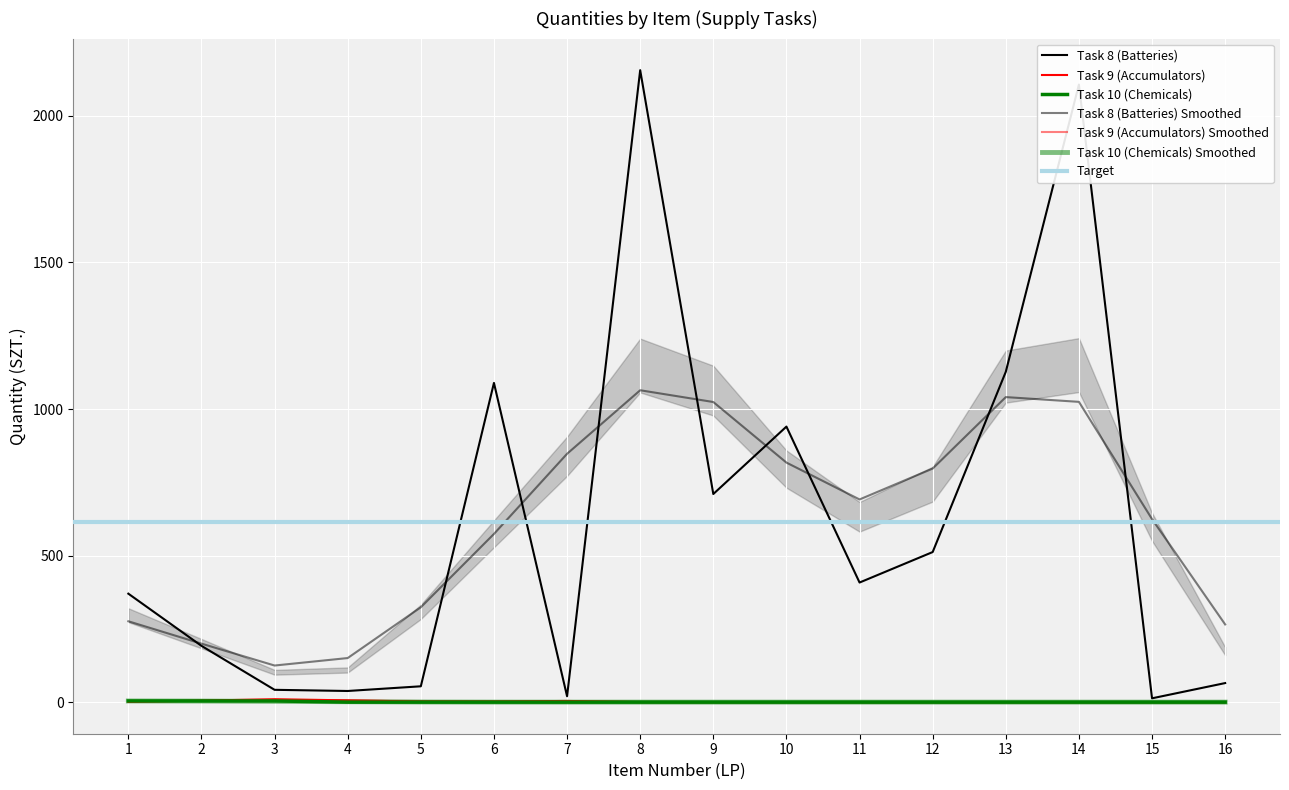

How many distinct data groups are displayed?

3